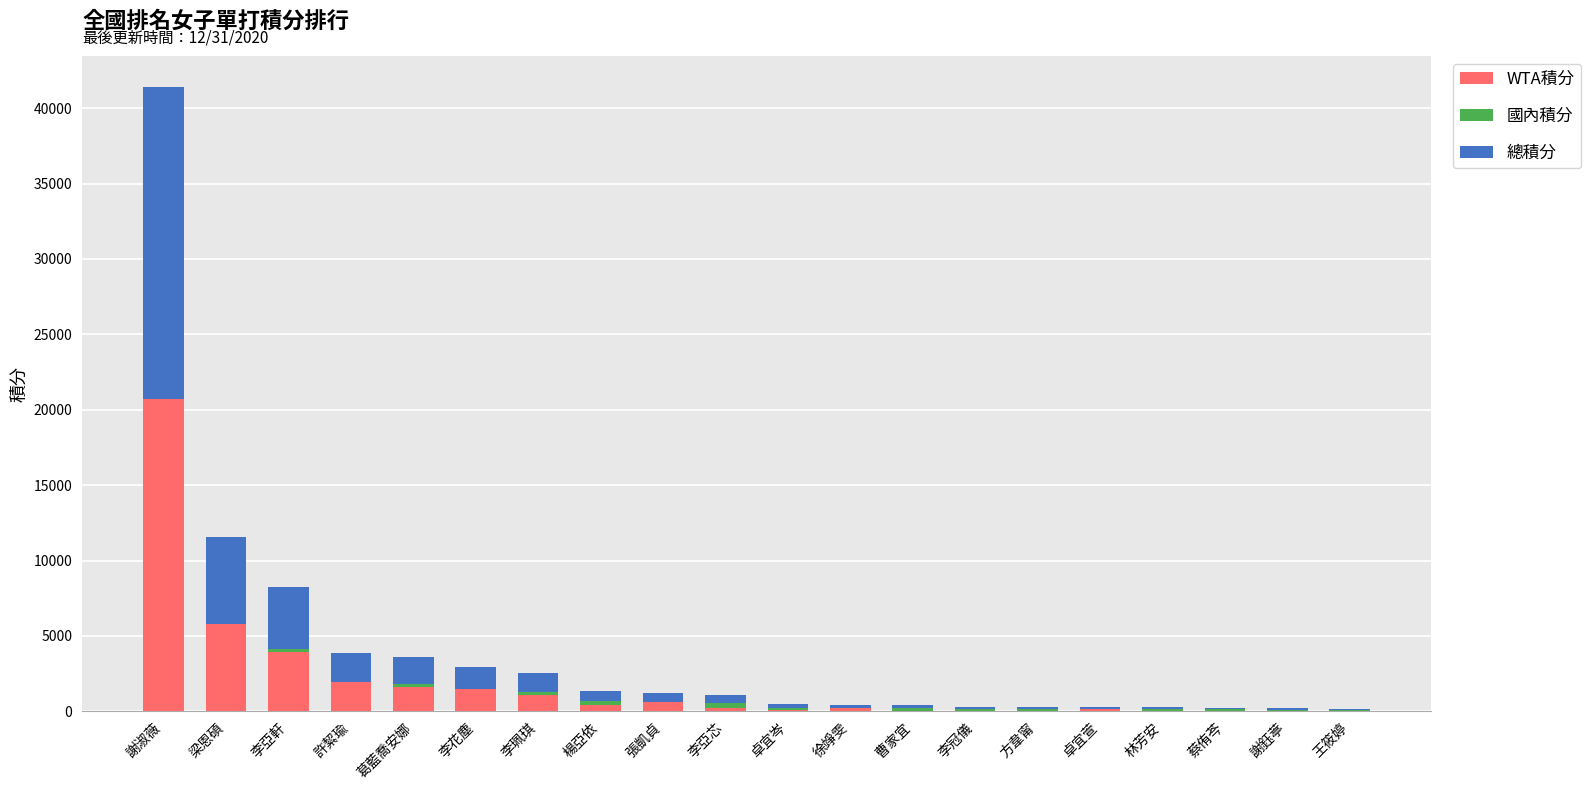

At which category is the sum across all series the highest?

謝淑薇